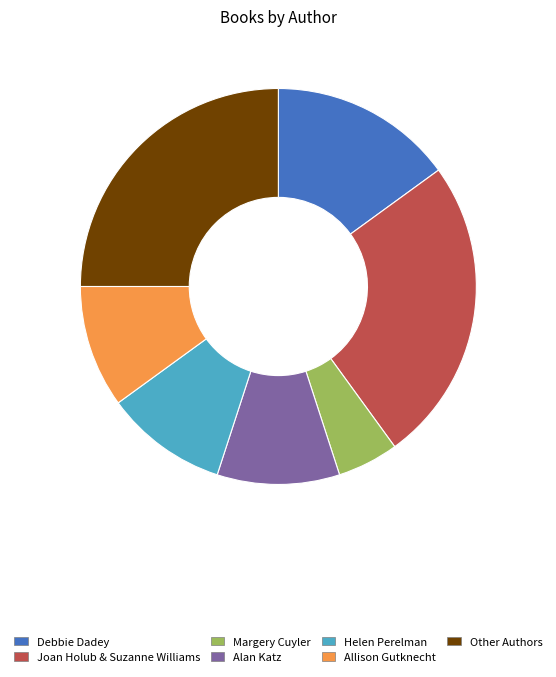

Does Margery Cuyler account for over 50% of the chart?

No